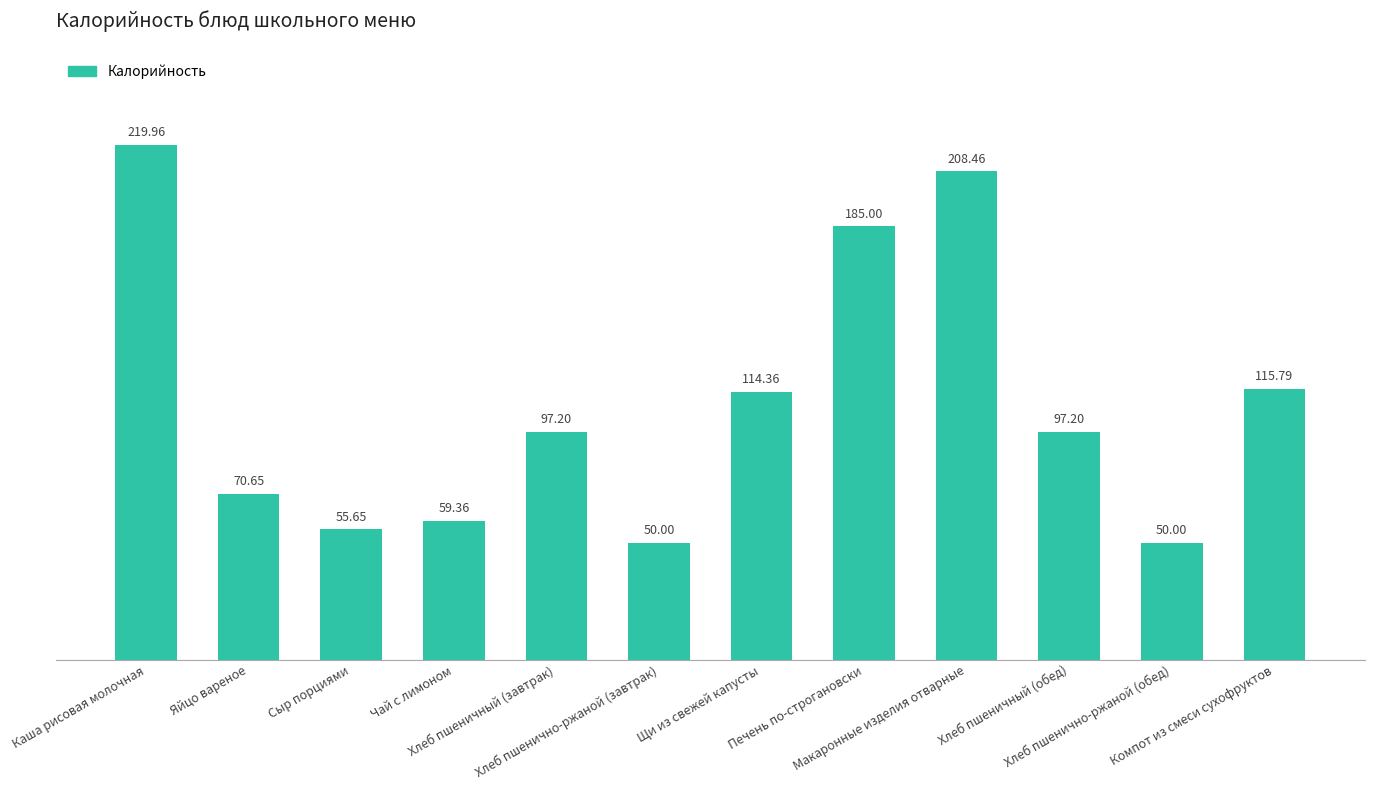

How many values are below 97?

5